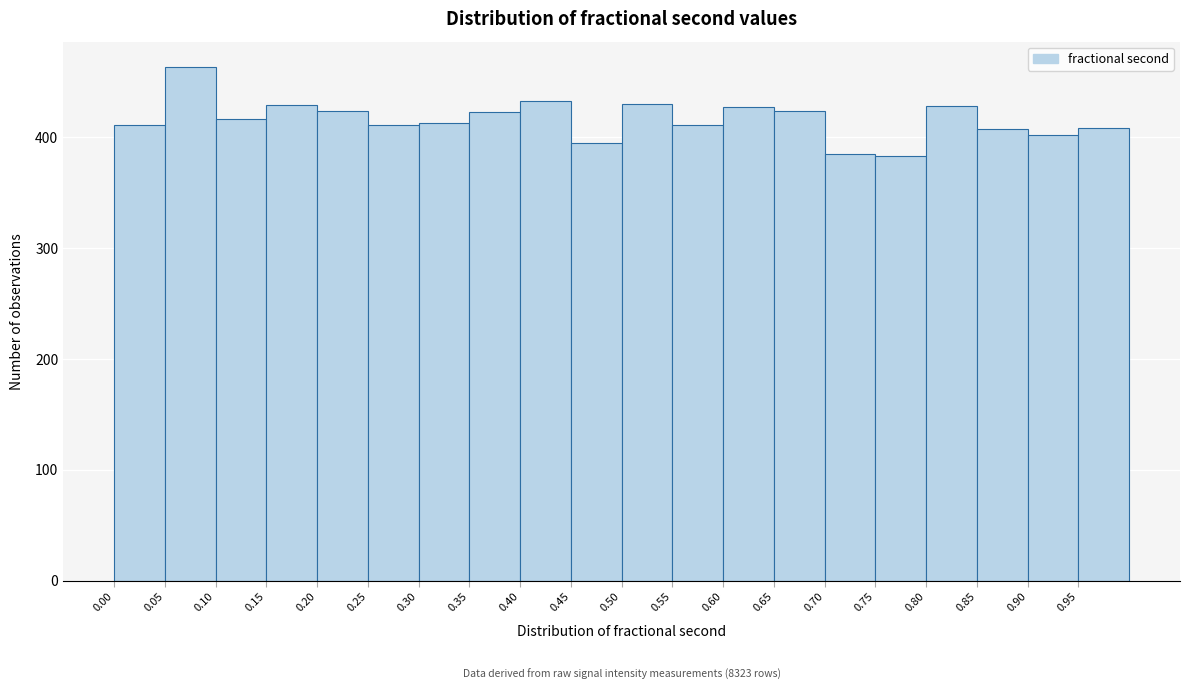

Which range on the x-axis has the tallest bar?

0.05 to 0.10